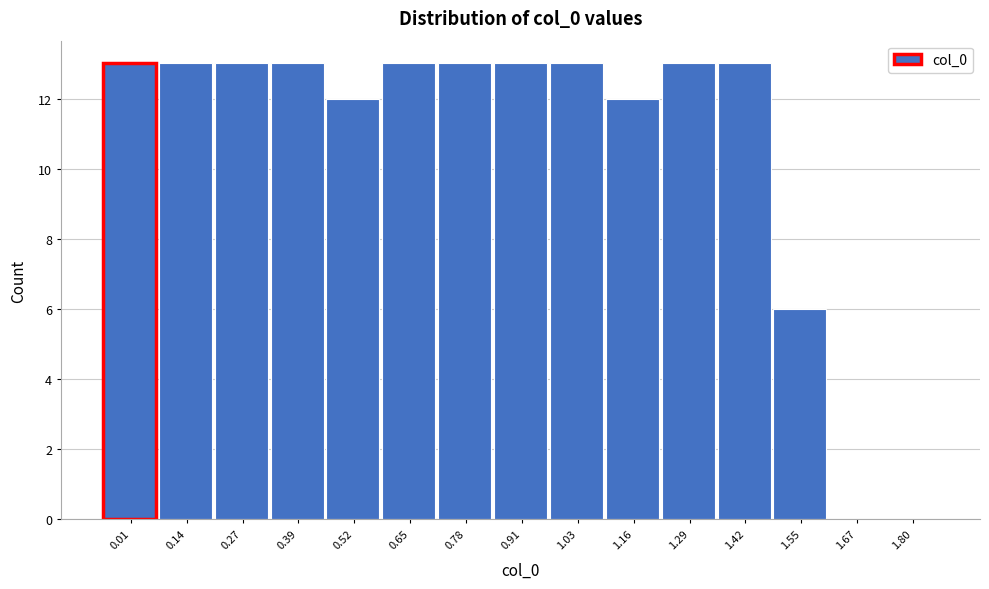

Reading left to right, list all the values displayed in this chart.

0.01=13	0.14=13	0.27=13	0.39=13	0.52=12	0.65=13	0.78=13	0.91=13	1.03=13	1.16=12	1.29=13	1.42=13	1.55=6	1.67=0	1.80=0